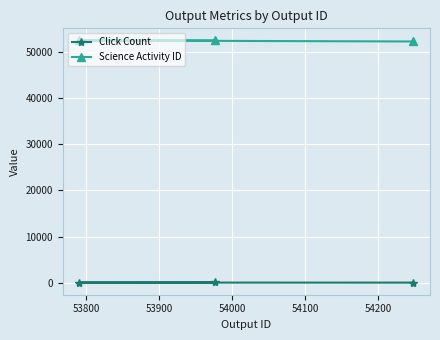

Which series has the largest total across all categories?

Science Activity ID